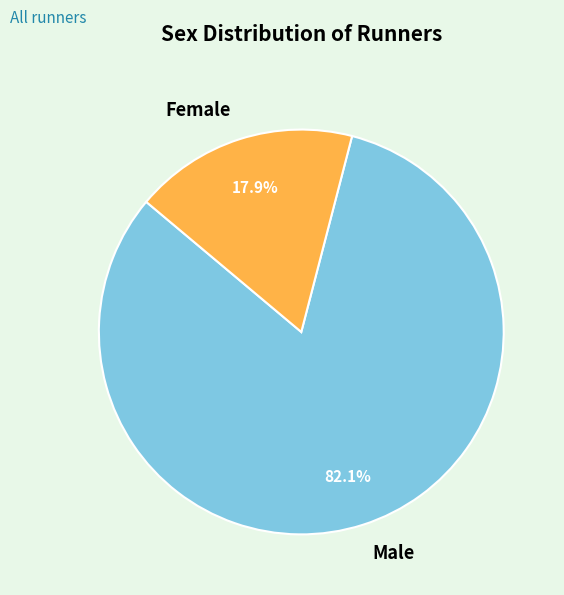

Which slice is the largest?

Male